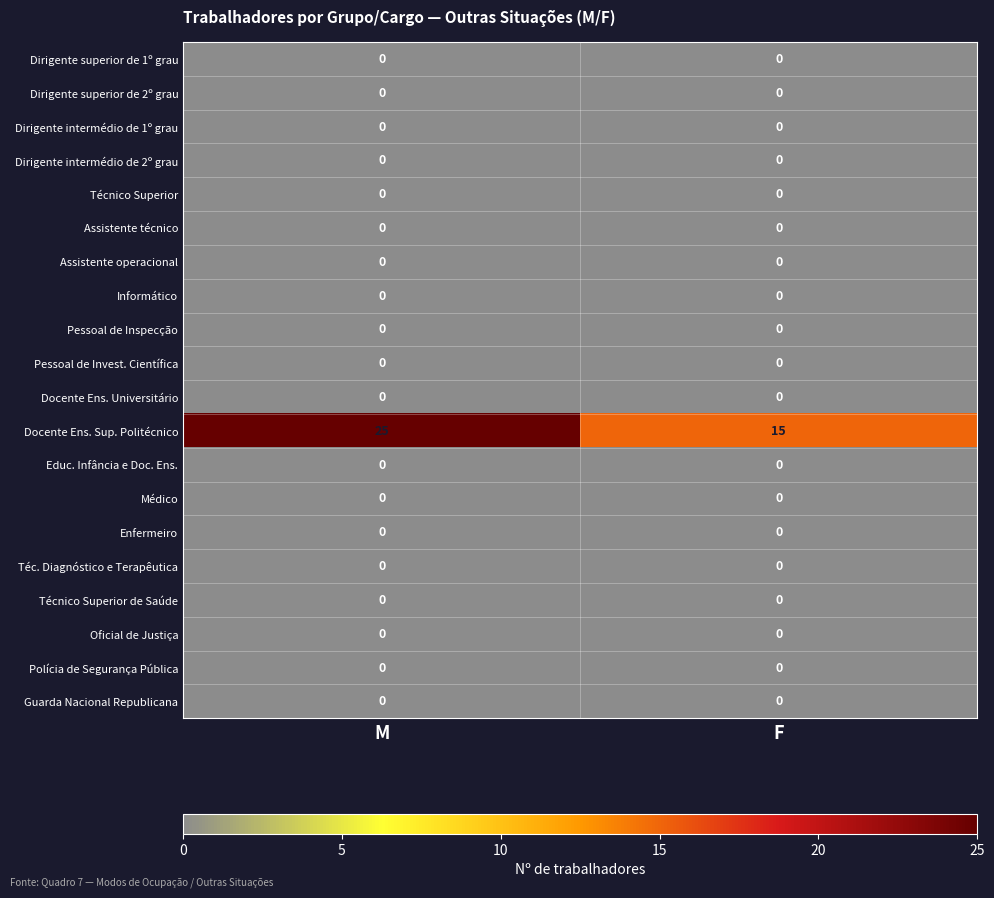

What is the spread (max minus min) of values at F?

15